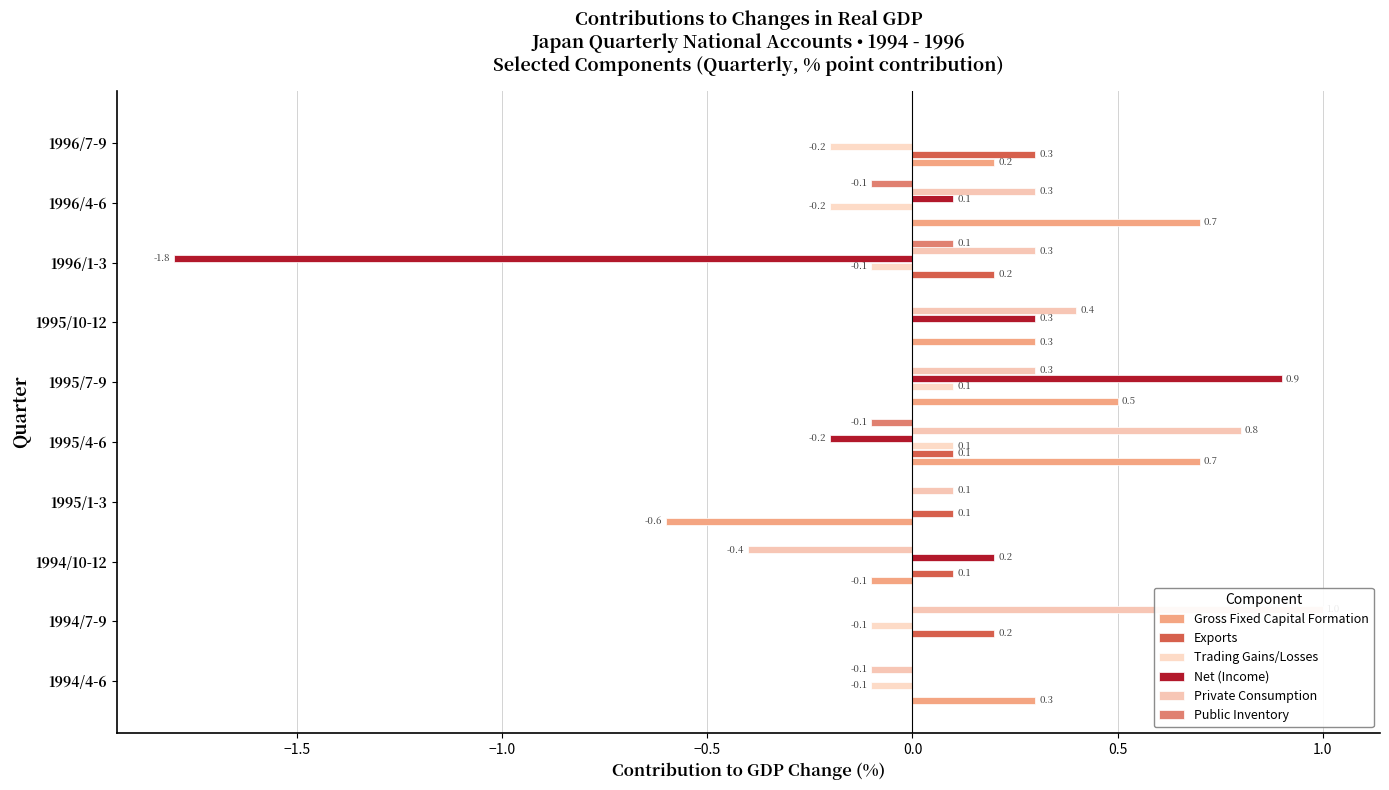

How many values in the Public Inventory series are below 0?

2